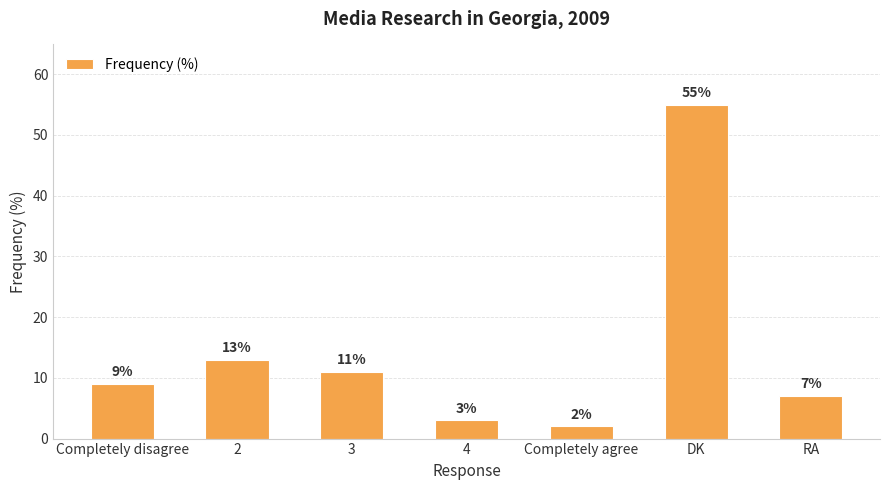

Reading left to right, list all the values displayed in this chart.

9	13	11	3	2	55	7